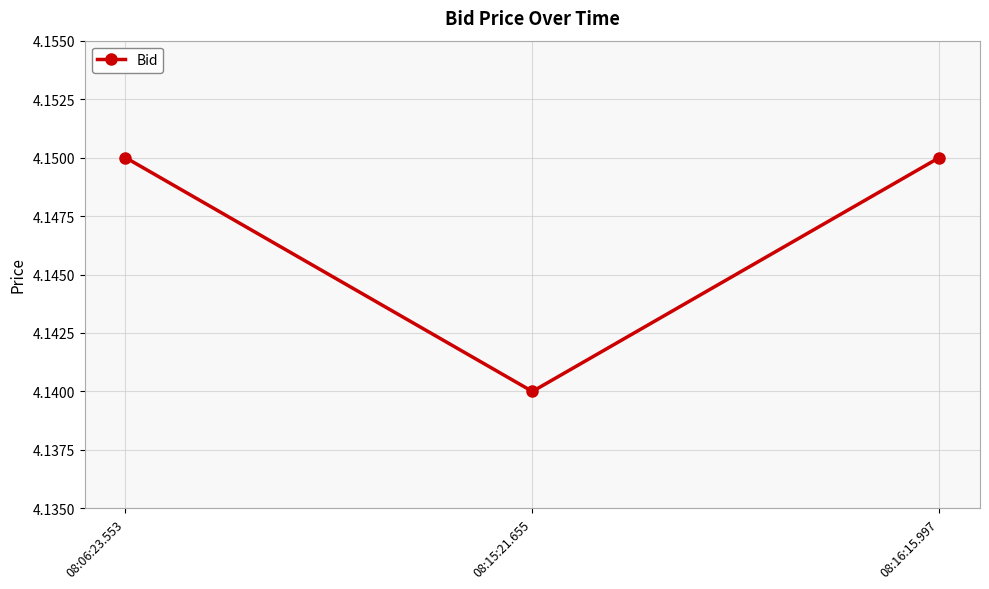

What position from the left is 08:06:23.553?

1